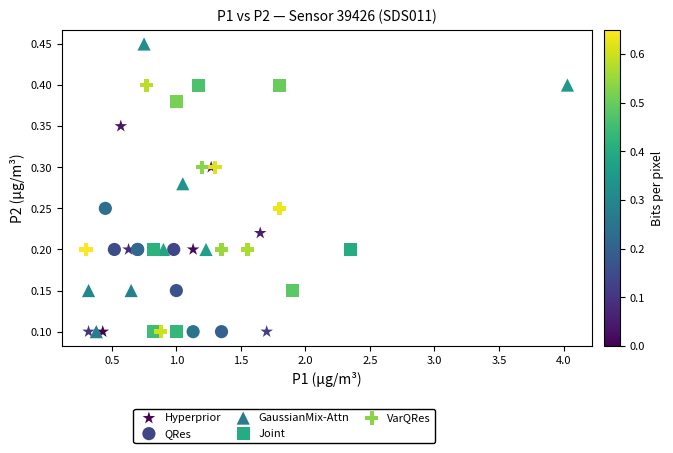

What are all the series names shown in the legend?

Hyperprior, QRes, GaussianMix-Attn, Joint, VarQRes